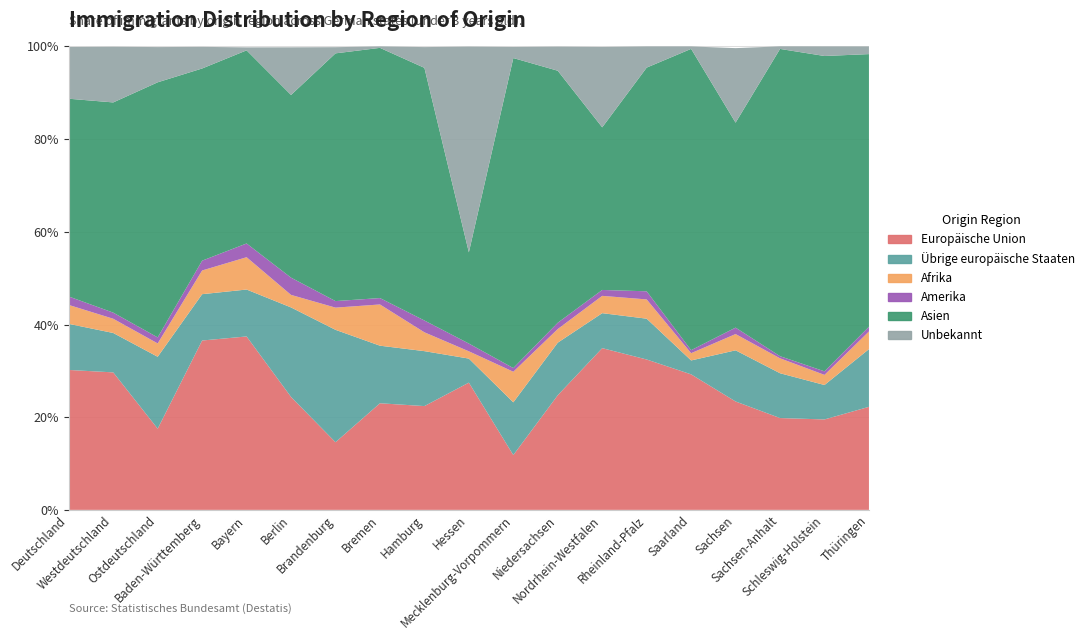

Reading left to right, list all the values displayed in this chart.

Europäische Union: 30.2	29.7	17.5	36.5	37.4	24.4	14.6	23.0	22.4	27.5	11.8	24.7	34.9	32.5	29.2	23.4	19.8	19.5	22.2
Übrige europäische Staaten: 9.9	8.5	15.5	10.0	10.1	19.3	24.3	12.4	11.9	5.2	11.4	11.3	7.5	8.8	3.0	11.0	9.7	7.4	12.5
Afrika: 4.1	3.1	2.9	5.1	7.0	2.7	4.8	8.9	4.1	1.6	6.6	2.9	3.7	4.2	1.6	3.5	3.2	2.2	3.8
Amerika: 1.8	1.3	1.3	2.1	3.0	3.7	1.4	1.4	2.5	1.7	0.8	1.4	1.3	1.8	0.7	1.4	0.5	0.8	1.0
Asien: 42.7	45.4	55.0	41.5	41.7	39.4	53.5	54.0	54.5	19.7	66.9	54.4	35.1	48.3	65.0	44.2	66.3	68.0	58.8
Unbekannt: 11.2	12.0	7.6	4.7	0.6	10.3	1.3	0.3	4.5	44.4	2.4	5.2	17.3	4.6	0.5	16.1	0.6	2.1	1.7